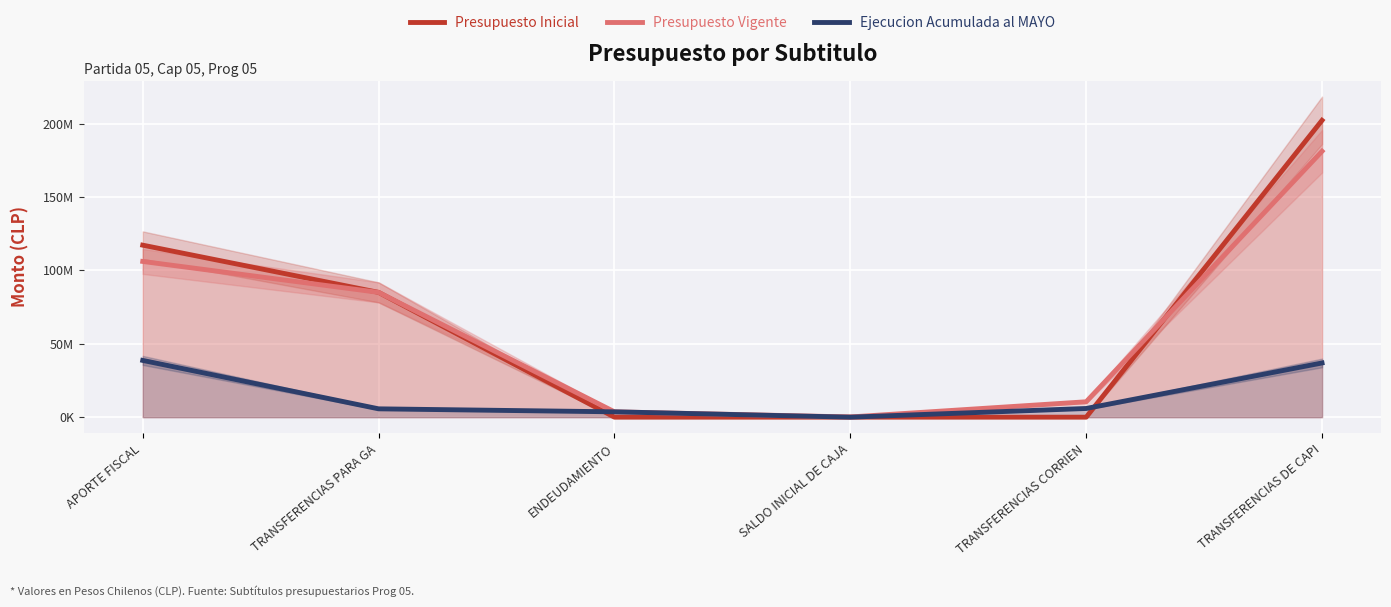

What is the average value of the Presupuesto Vigente series?

64450226